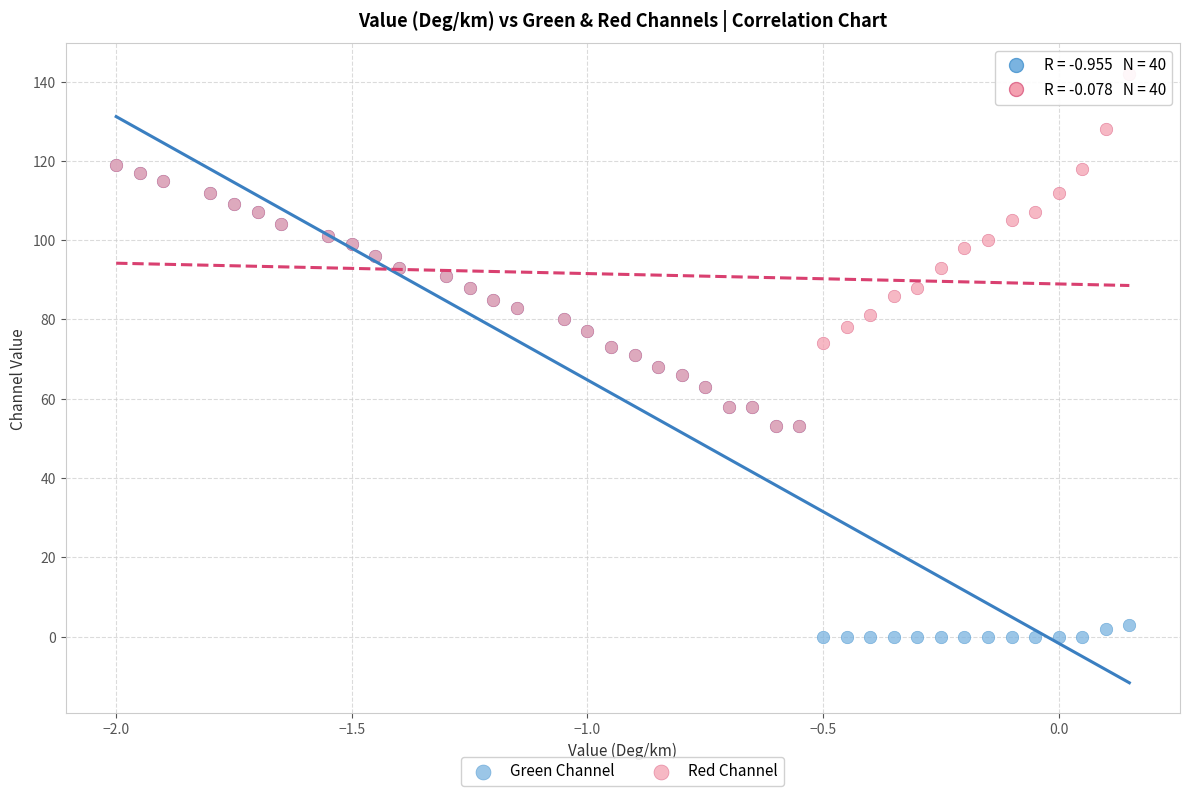

Which series contains the lowest Y value?

Green Channel